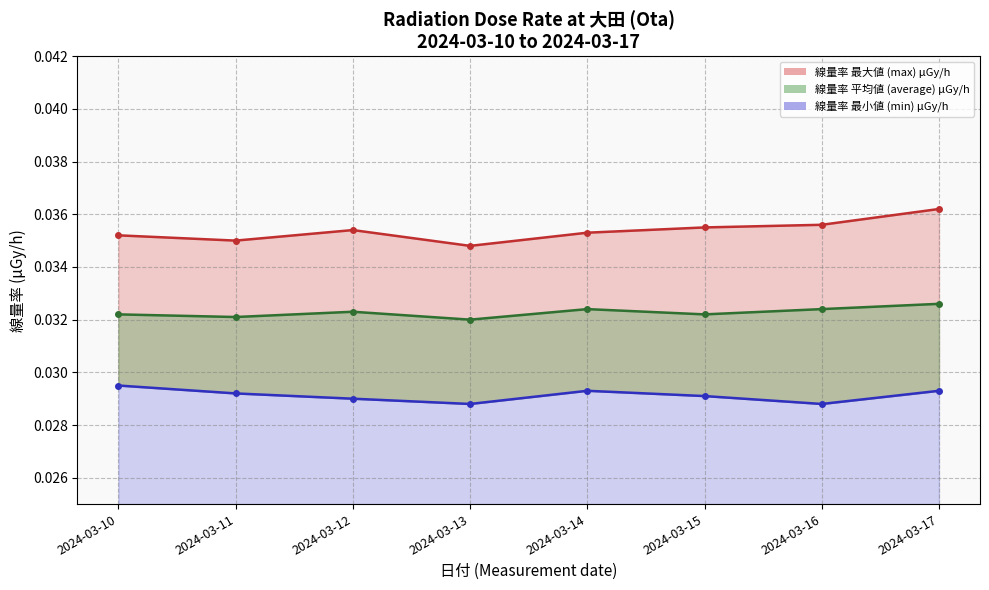

True or false: 線量率 最大値 (max) μGy/h and 線量率 平均値 (average) μGy/h cross at least once.

False